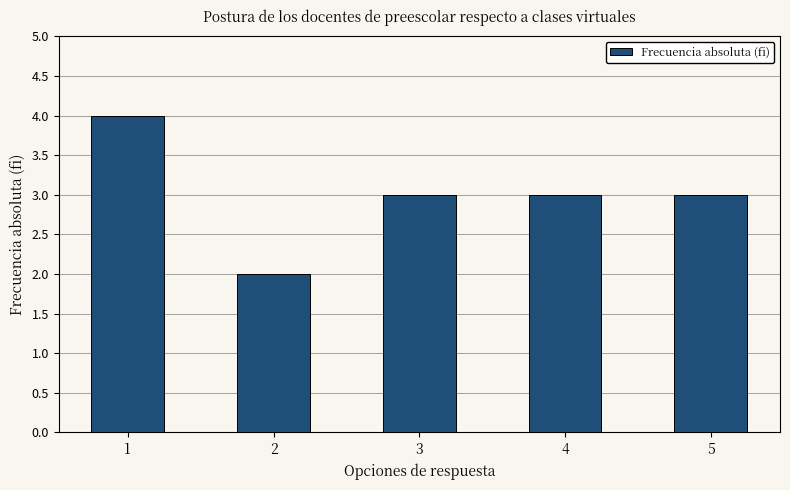

What is the smallest value displayed?

2